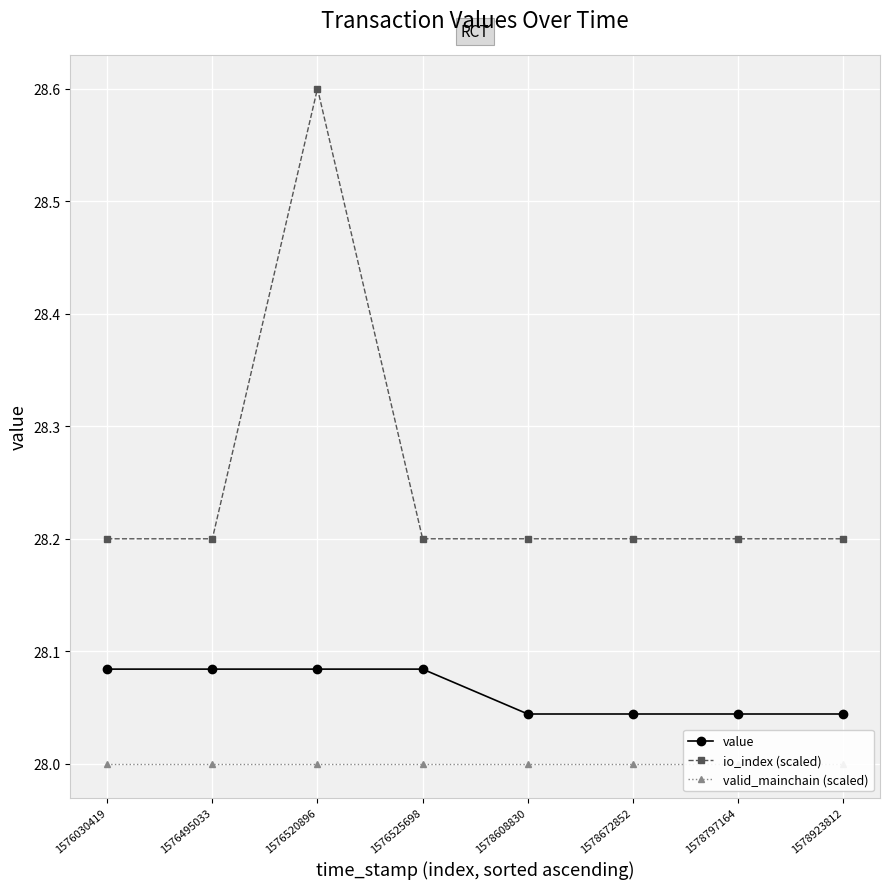

Which category has the lowest value in the value series?

1578608830